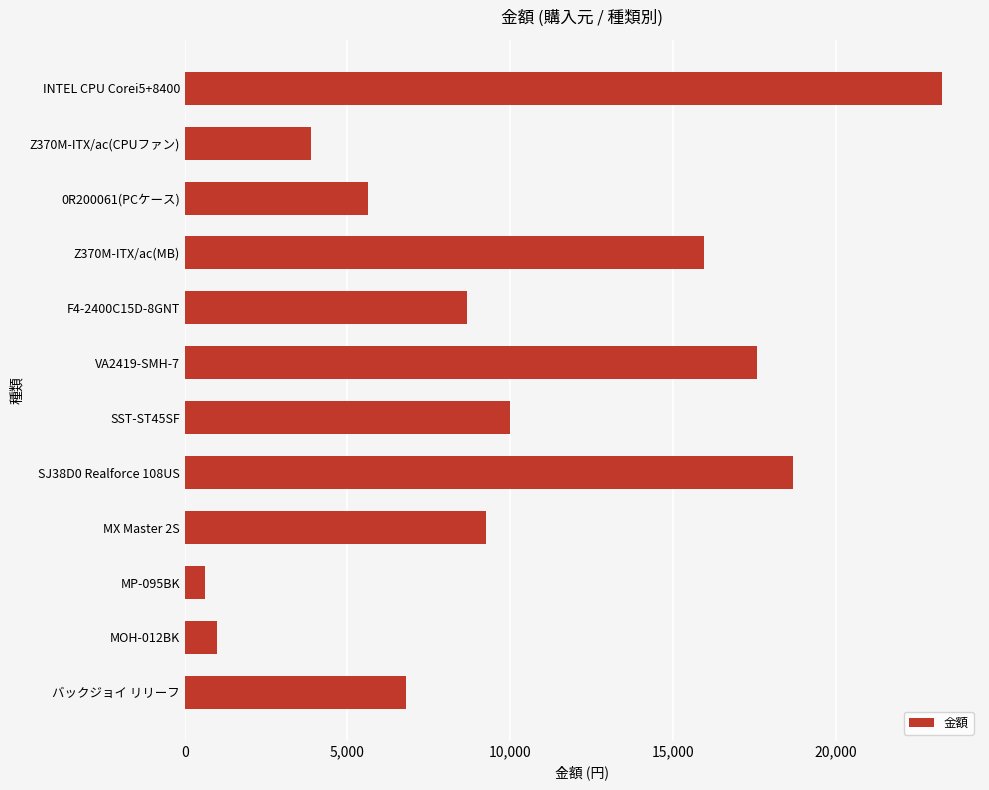

List the labels in order of value, smallest first.

MP-095BK, MOH-012BK, Z370M-ITX/ac(CPUファン), 0R200061(PCケース), バックジョイ リリーフ, F4-2400C15D-8GNT, MX Master 2S, SST-ST45SF, Z370M-ITX/ac(MB), VA2419-SMH-7, SJ38D0 Realforce 108US, INTEL CPU Corei5+8400